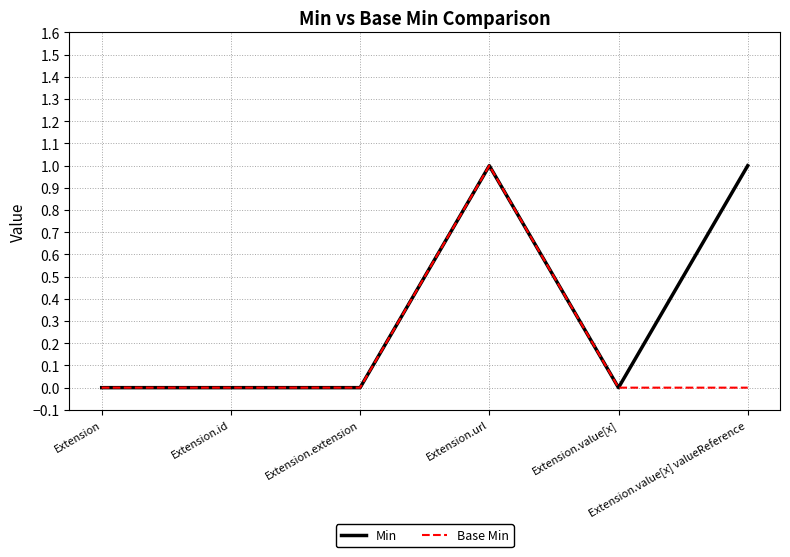

What position from the left is Extension.url?

4